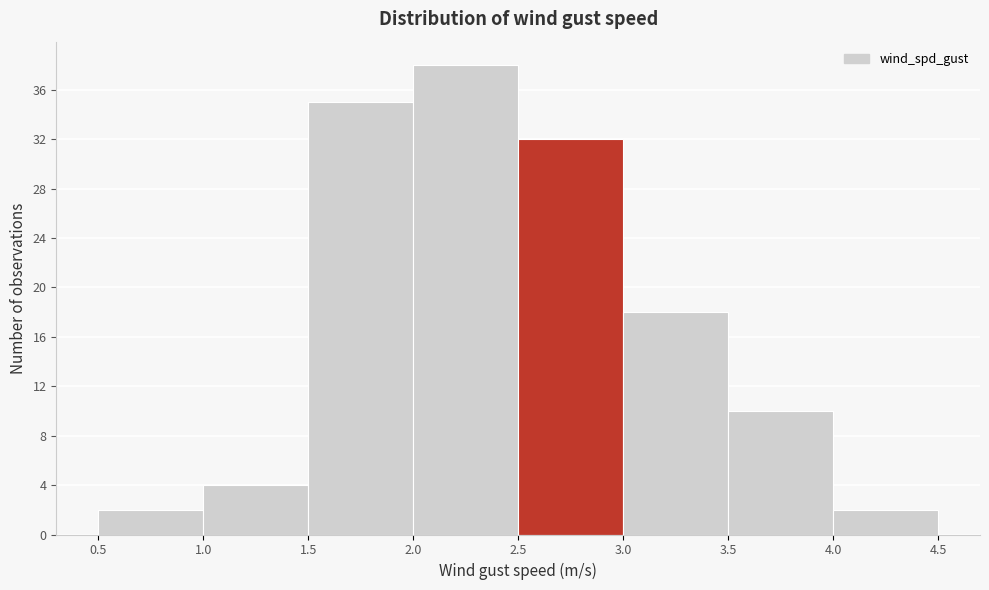

Reading left to right, list every bar in this chart as the range it spans on the x-axis followed by its height. The values are not printed on the chart, so give them approximately, as read against the axis.

0.5 to 1.0: 2
1.0 to 1.5: 4
1.5 to 2.0: 35
2.0 to 2.5: 38
2.5 to 3.0: 32
3.0 to 3.5: 18
3.5 to 4.0: 10
4.0 to 4.5: 2